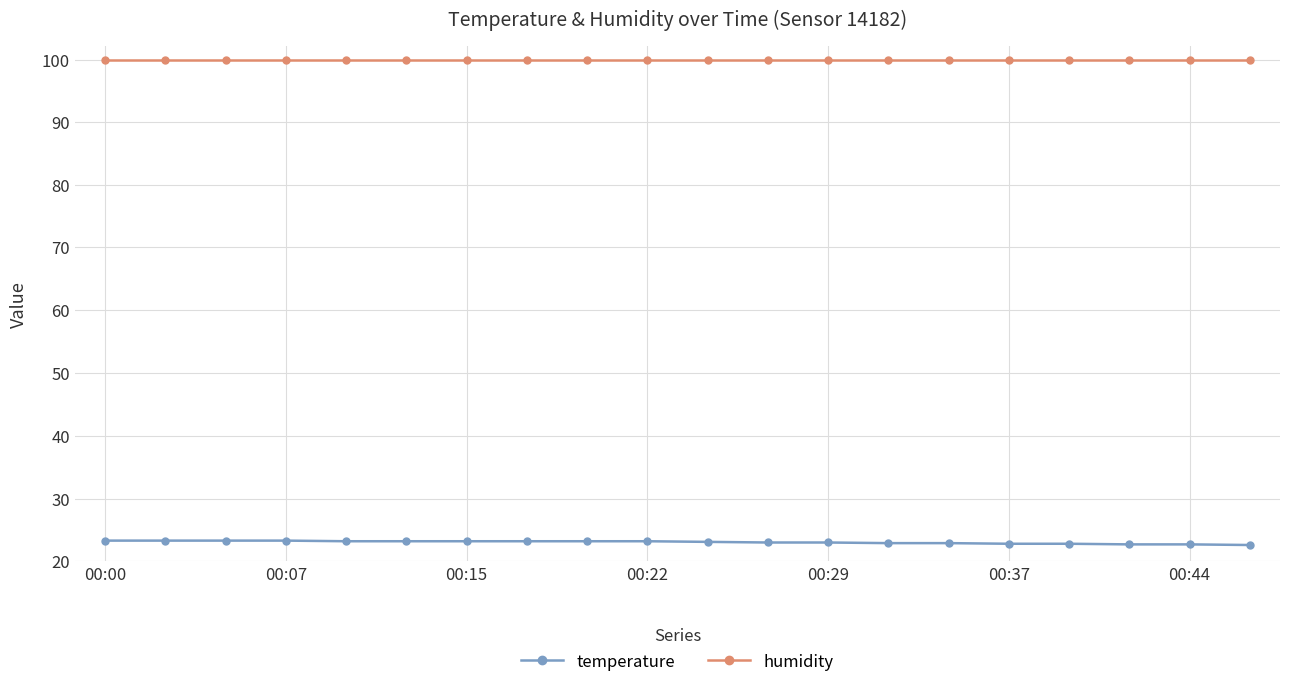

What is the maximum value shown in the chart?

99.9